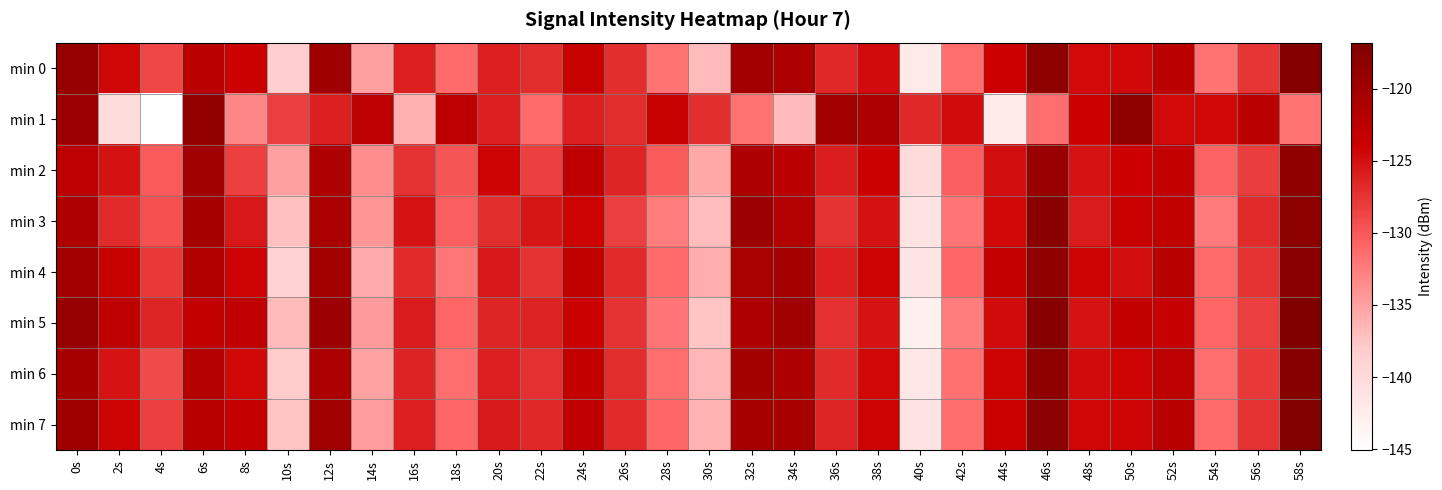

Which series has the widest spread of values?

min 1